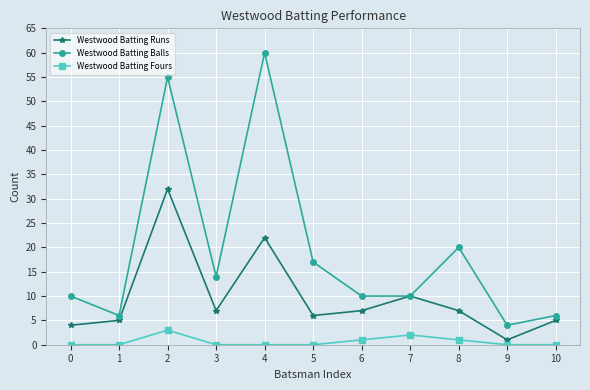

How many series are shown in this chart?

3